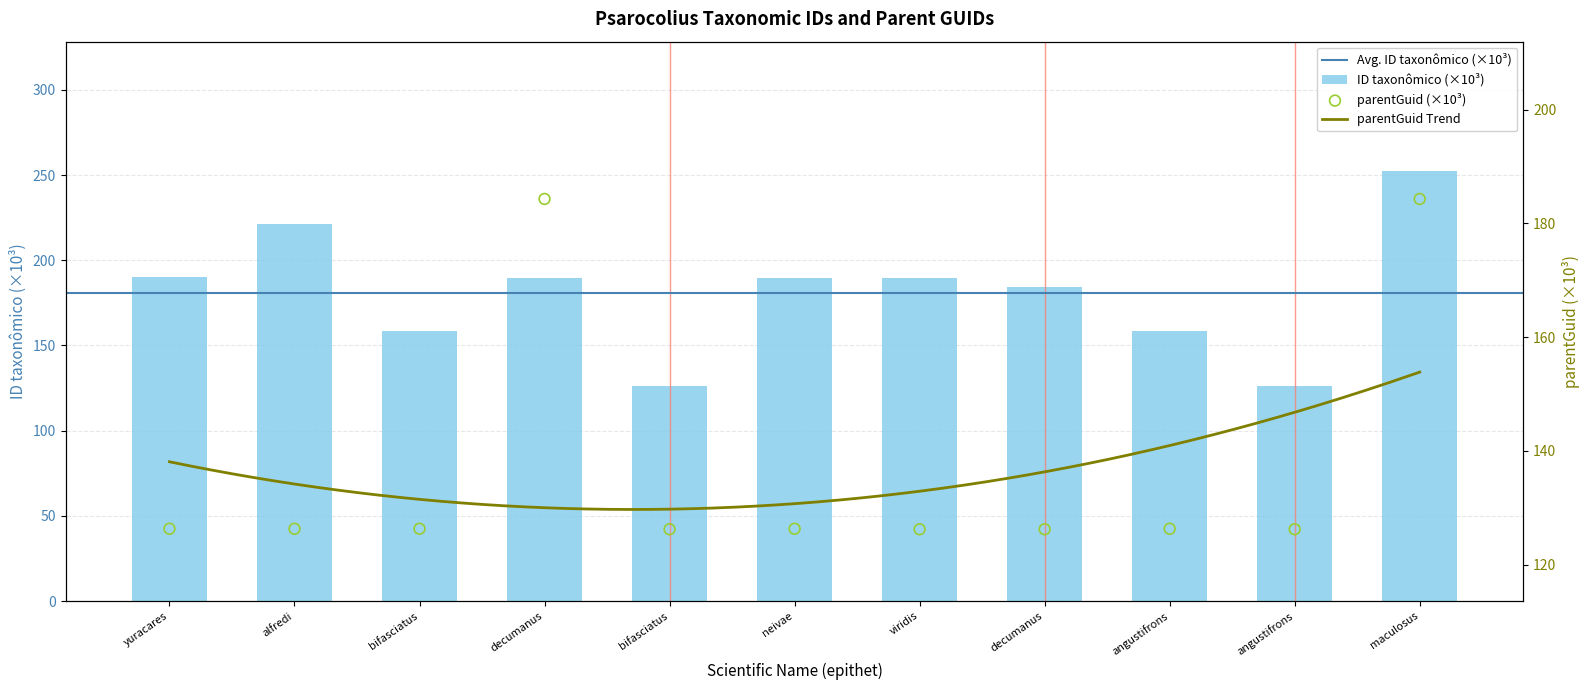

What is the total value across all series at neivae?

315.9